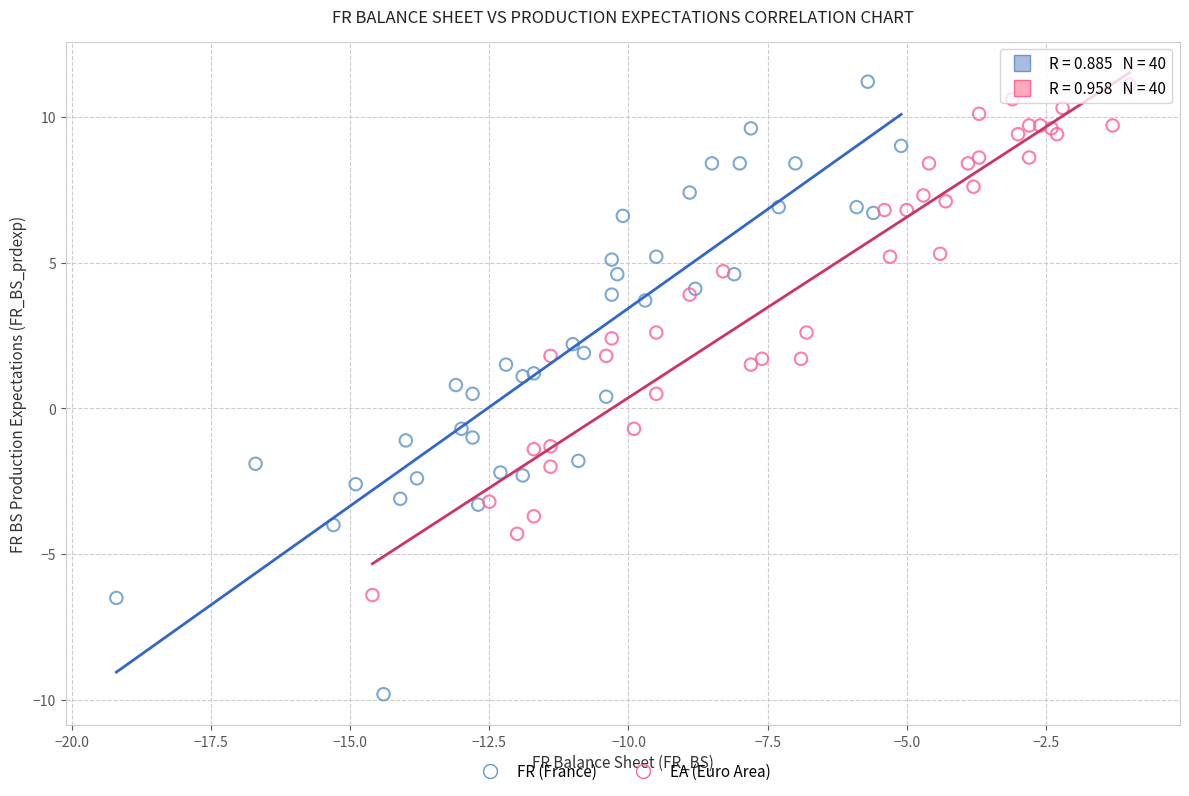

Which series reaches the minimum Y coordinate?

FR (France)